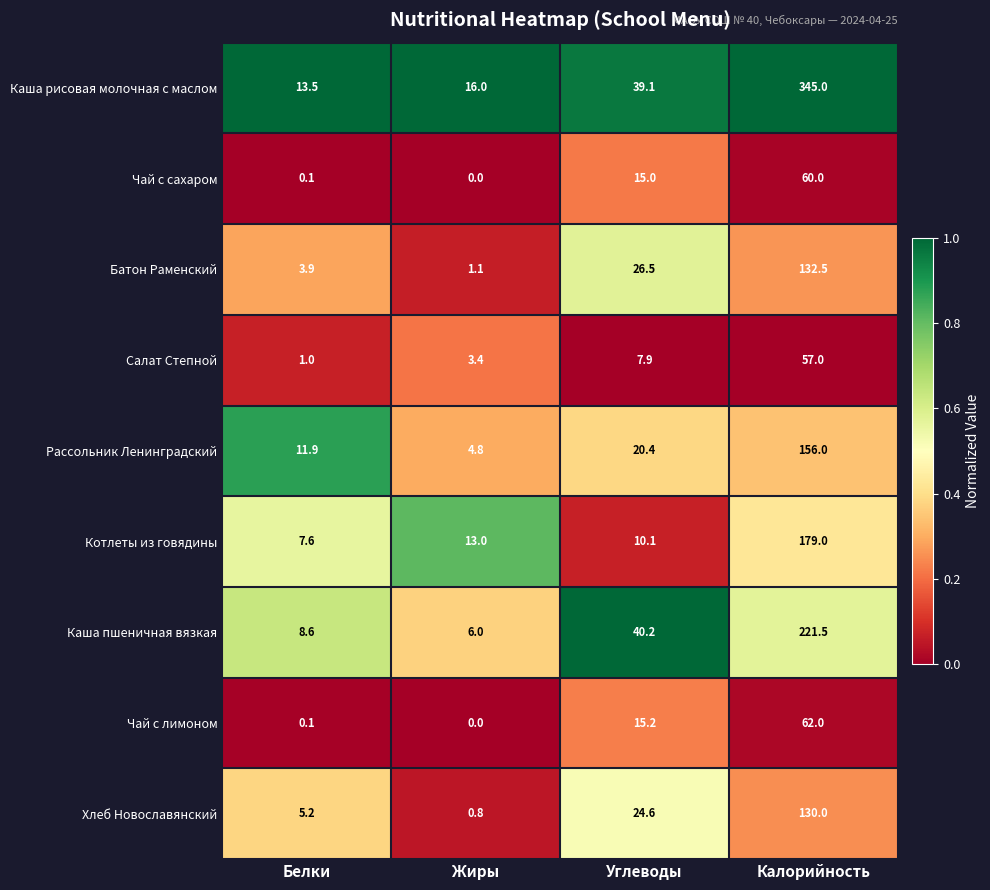

Which series has the largest range (max minus min)?

Каша рисовая молочная с маслом